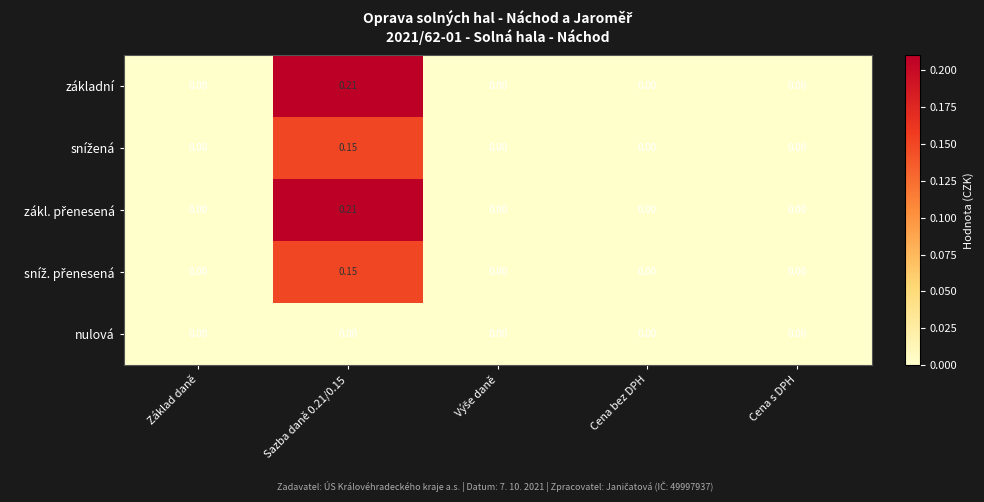

Which series has the largest total across all categories?

základní